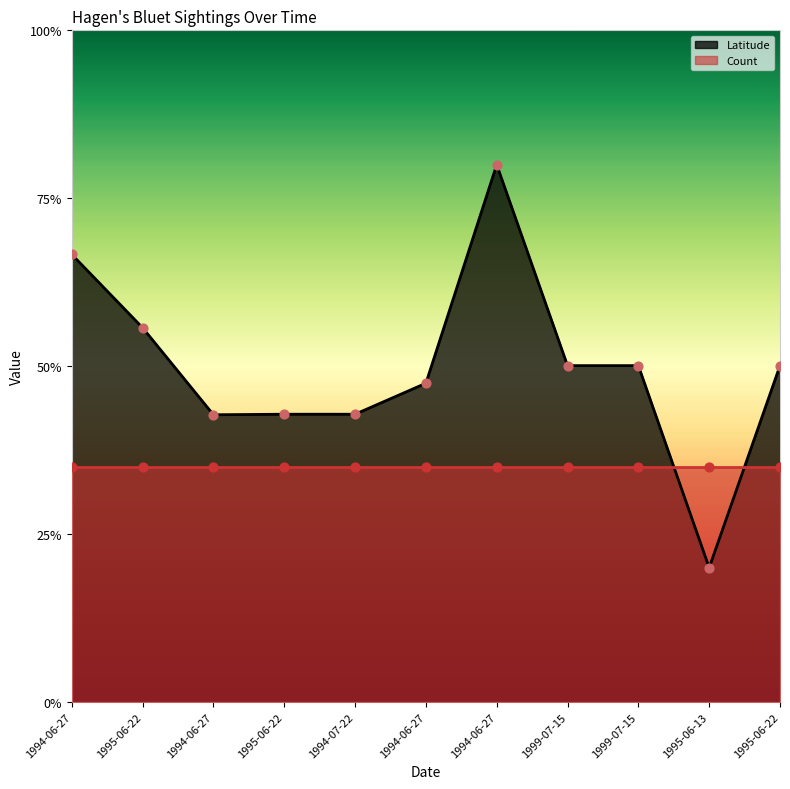

What is the change in value from 1994-06-27 to 1999-07-15?

-0.2